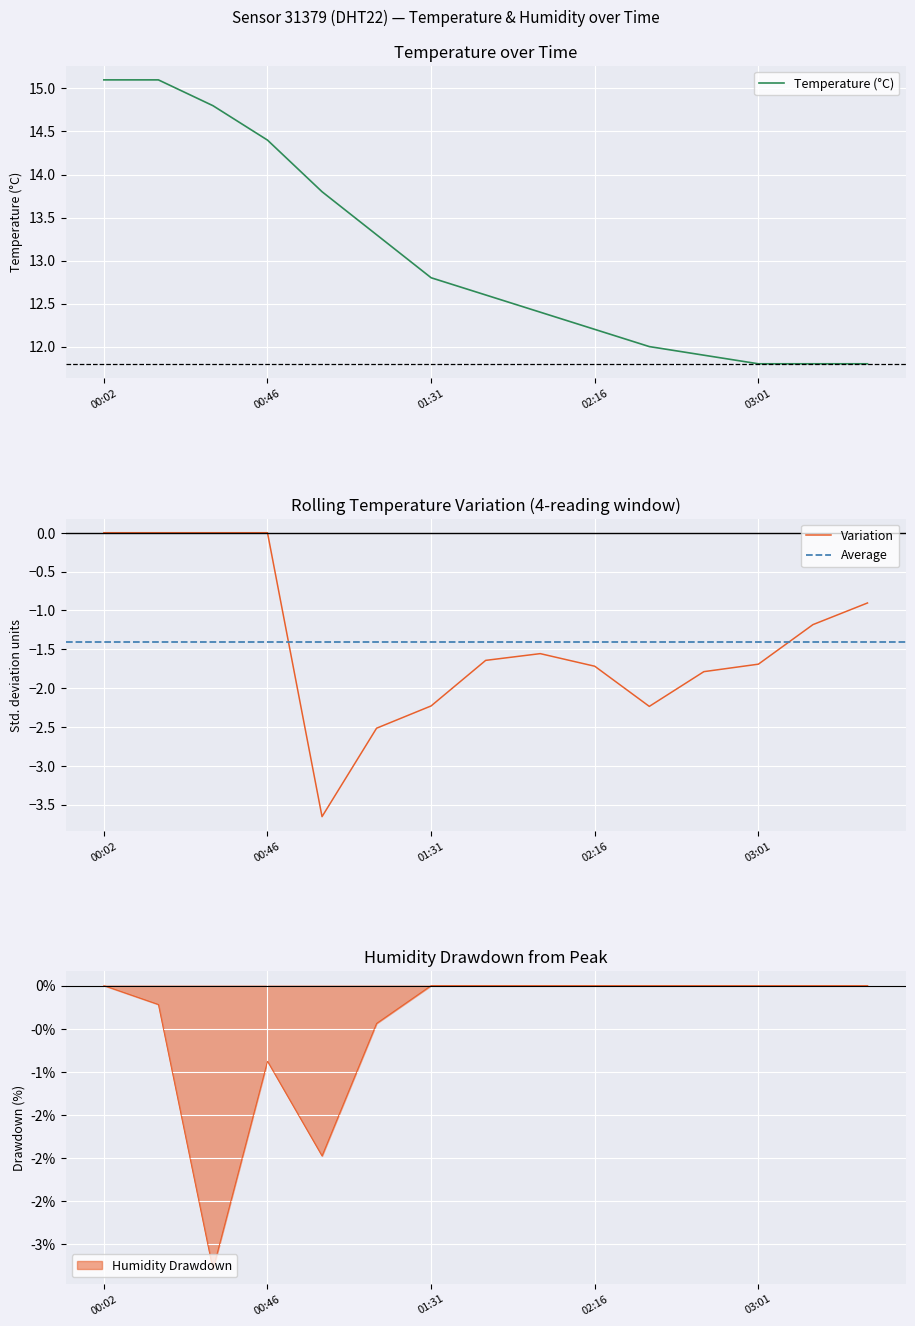

What is the label of the 15th point from the left?

03:31